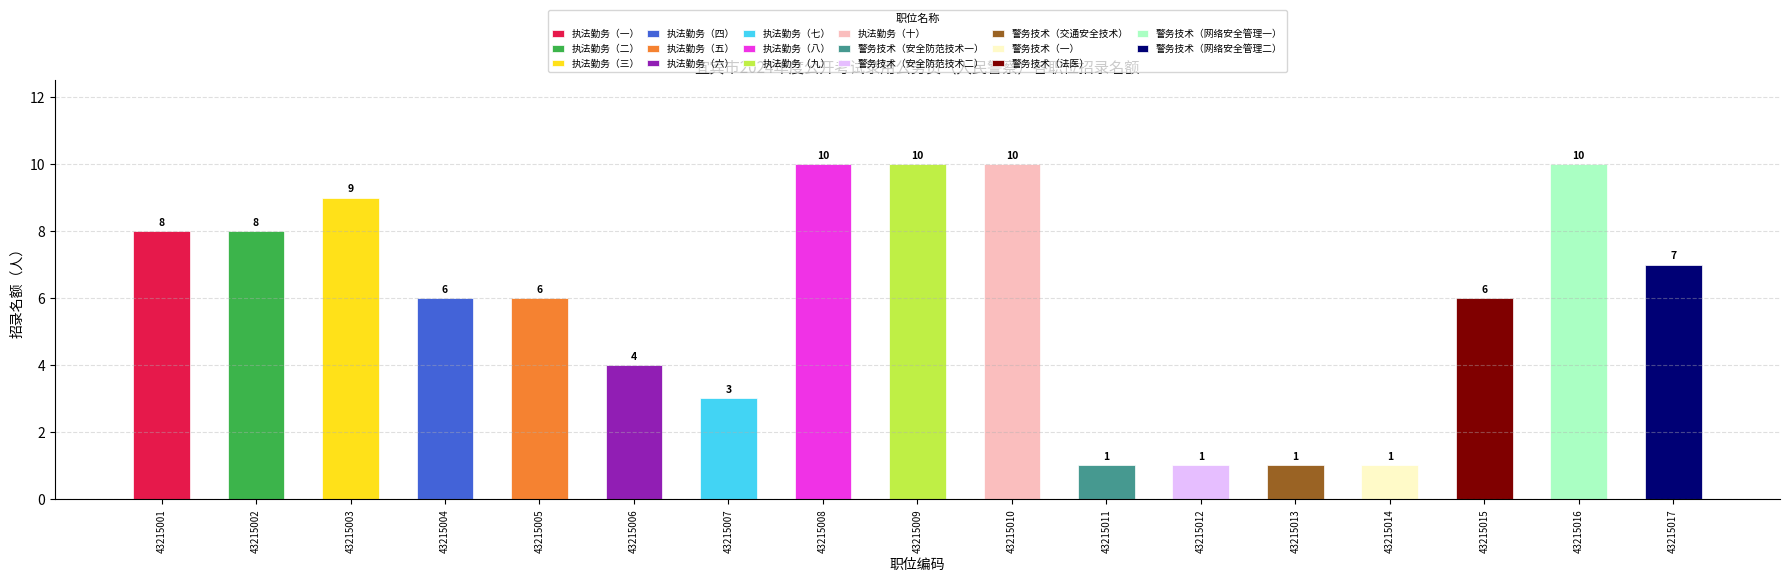

What is the value of the 1st bar from the left?

8